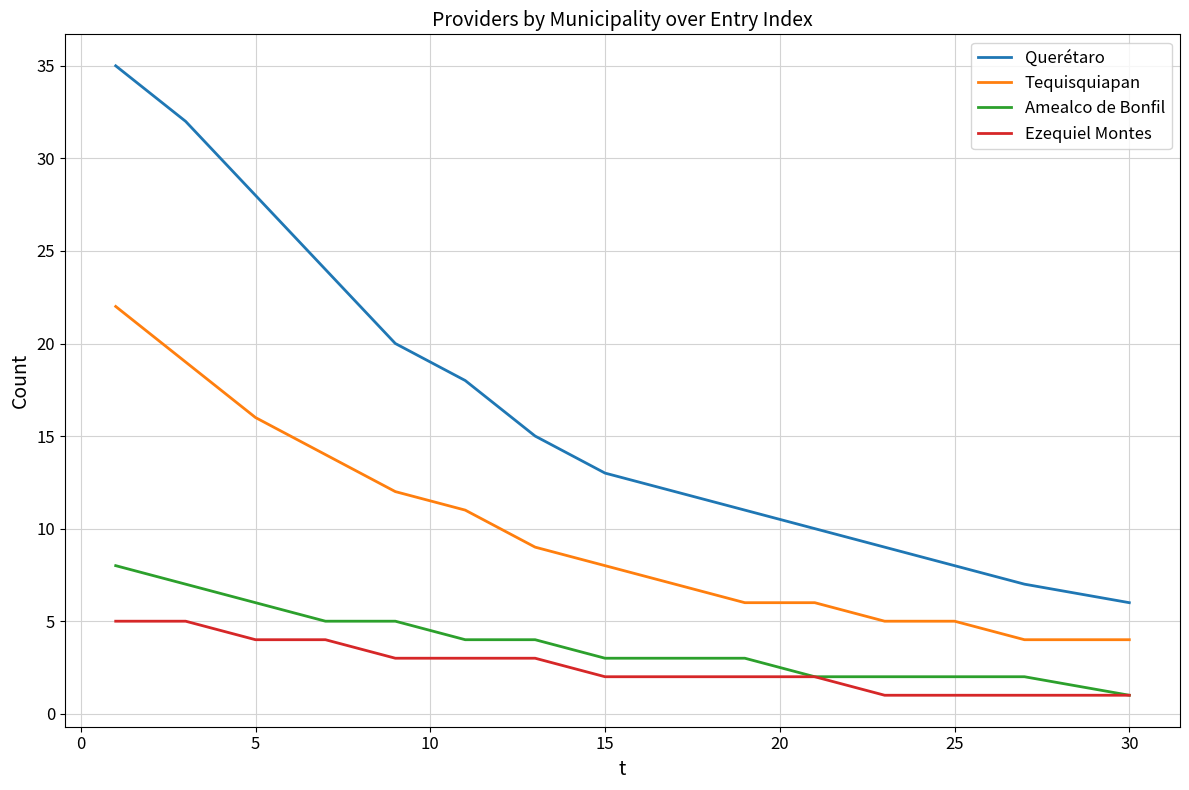

What are all the series names shown in the legend?

Querétaro, Tequisquiapan, Amealco de Bonfil, Ezequiel Montes